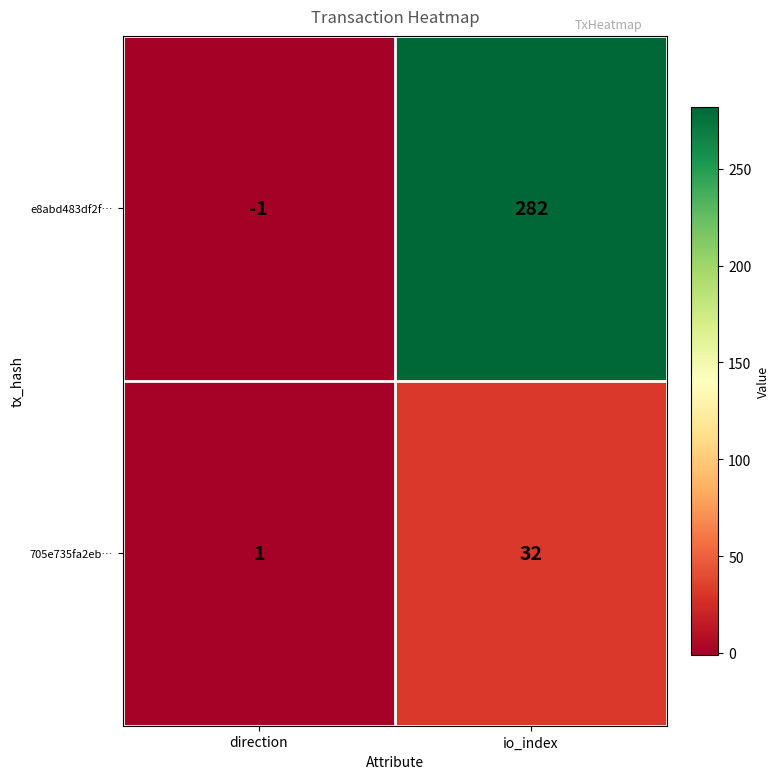

Between direction and io_index, which series saw the biggest shift?

e8abd483df2f…